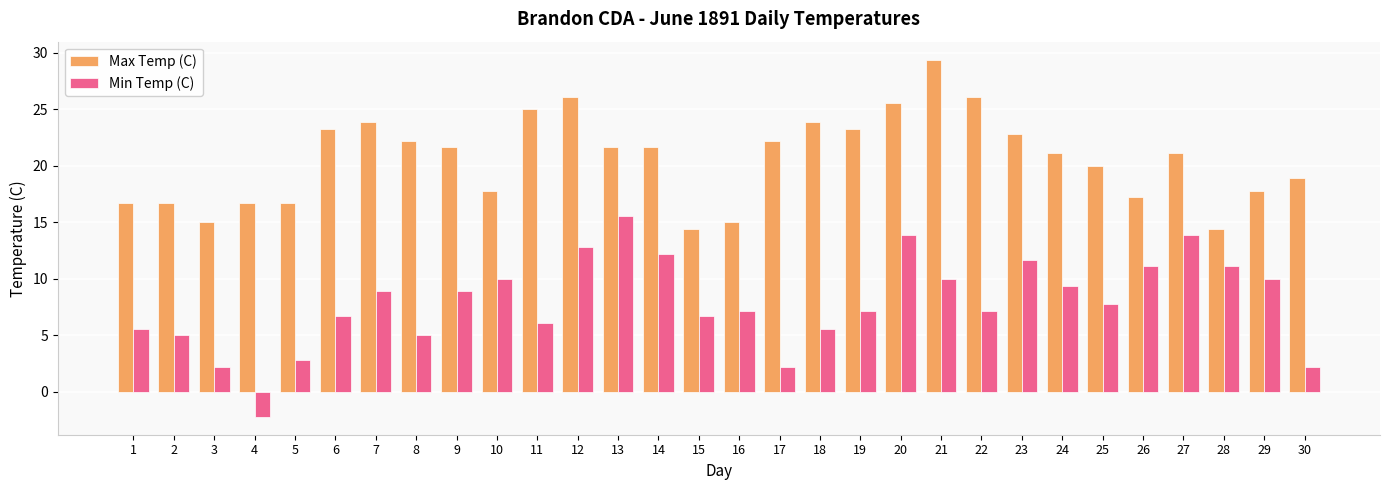

What is the spread (max minus min) of values at 21?

19.4